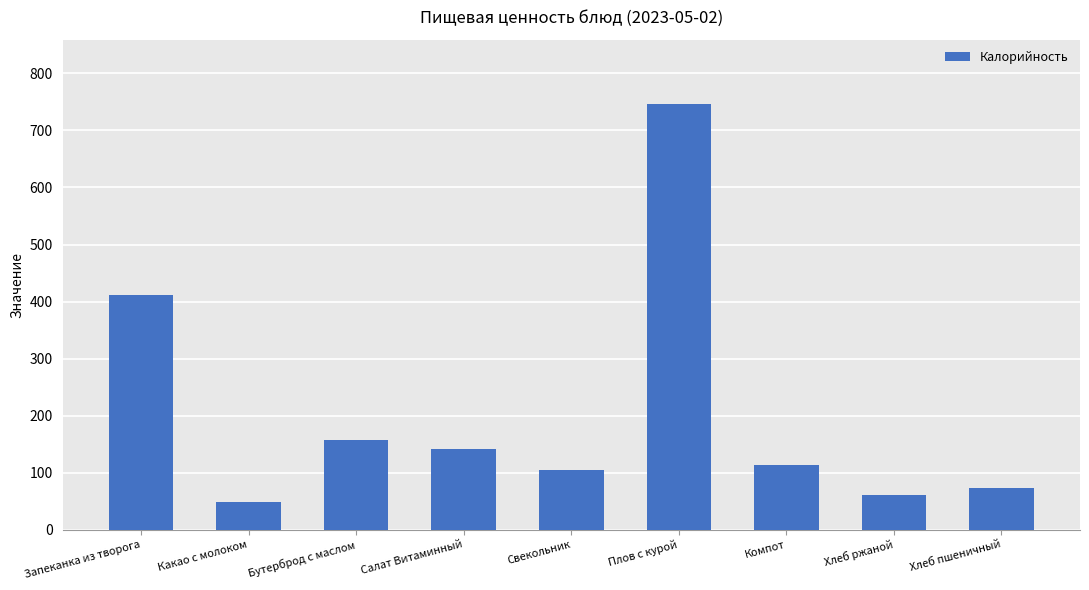

At which category does the chart reach its minimum across all series?

Какао с молоком